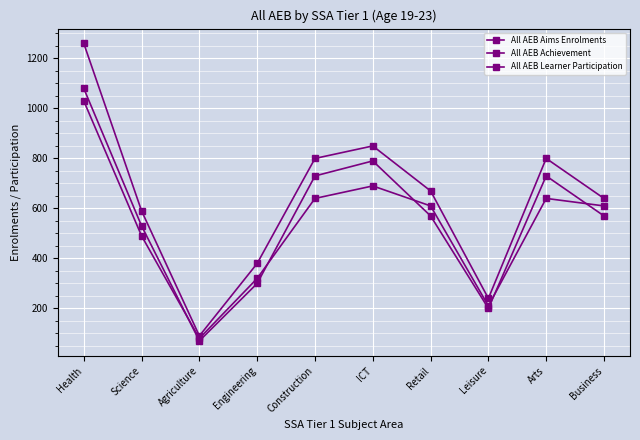

What is the total value across all series at Health?

3370